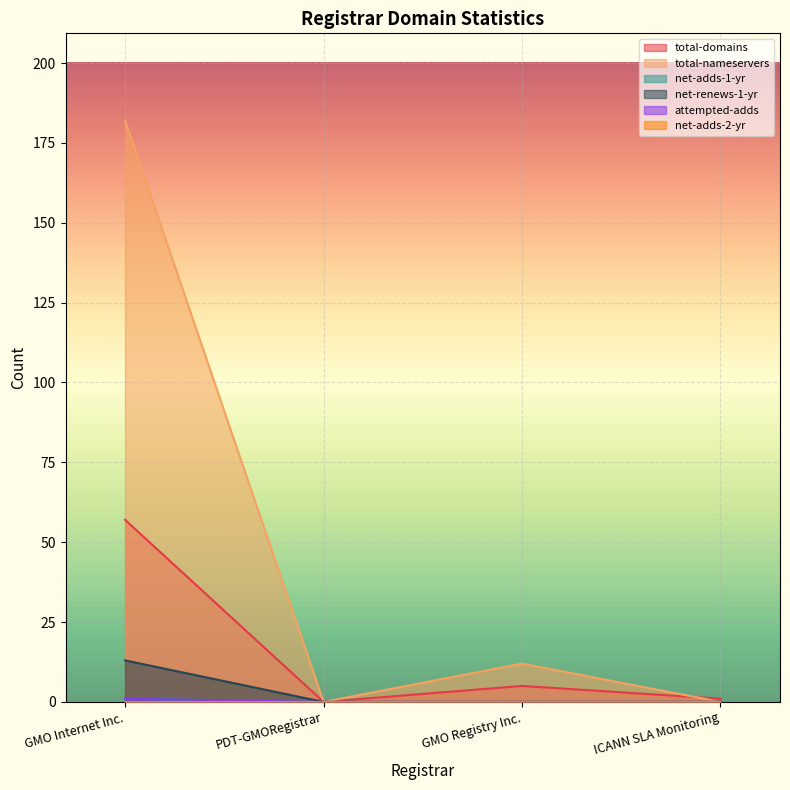

True or false: net-adds-1-yr has more than 2 interior local peaks.

False